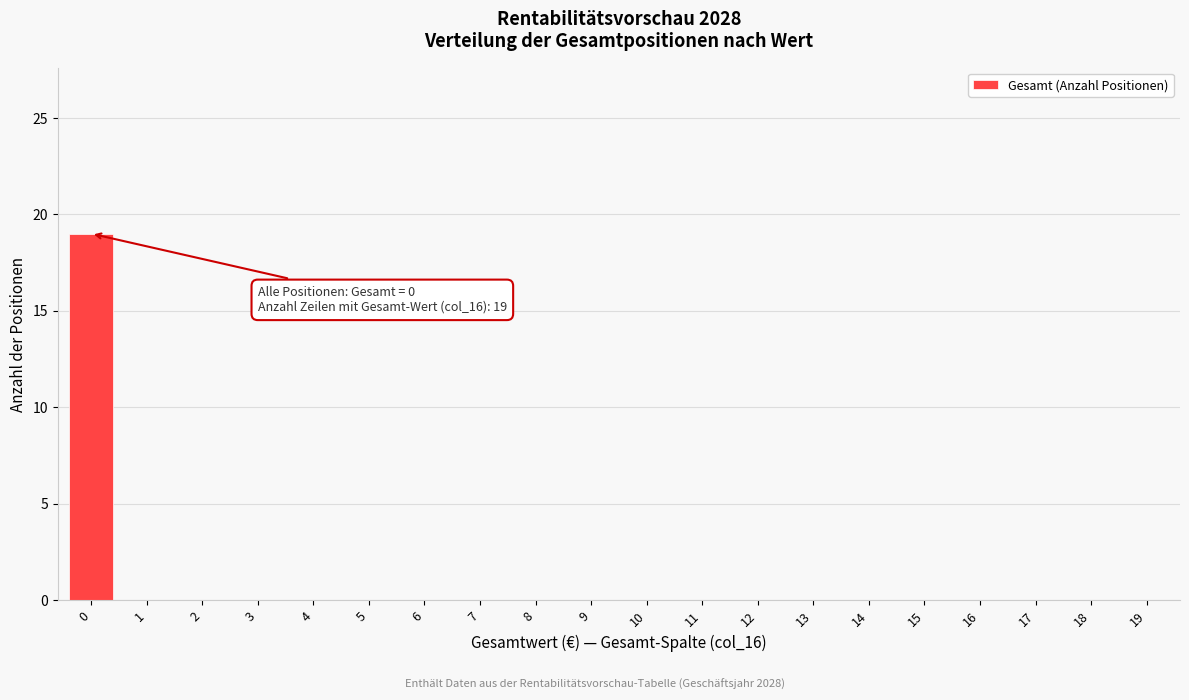

Reading left to right, transcribe all the data shown in this chart.

0=19	1=0	2=0	3=0	4=0	5=0	6=0	7=0	8=0	9=0	10=0	11=0	12=0	13=0	14=0	15=0	16=0	17=0	18=0	19=0